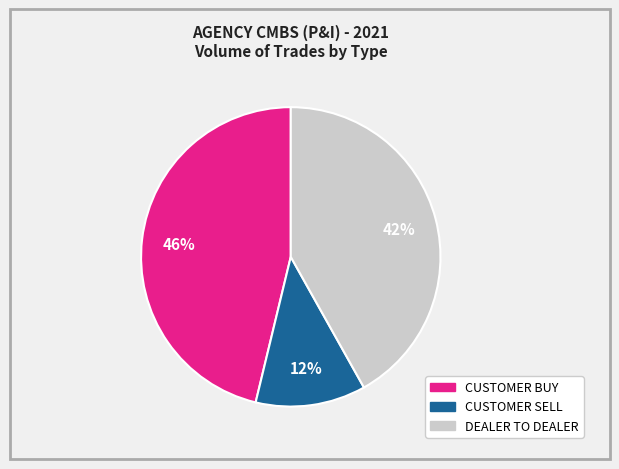

Combined, do CUSTOMER BUY and DEALER TO DEALER account for over 50%?

Yes